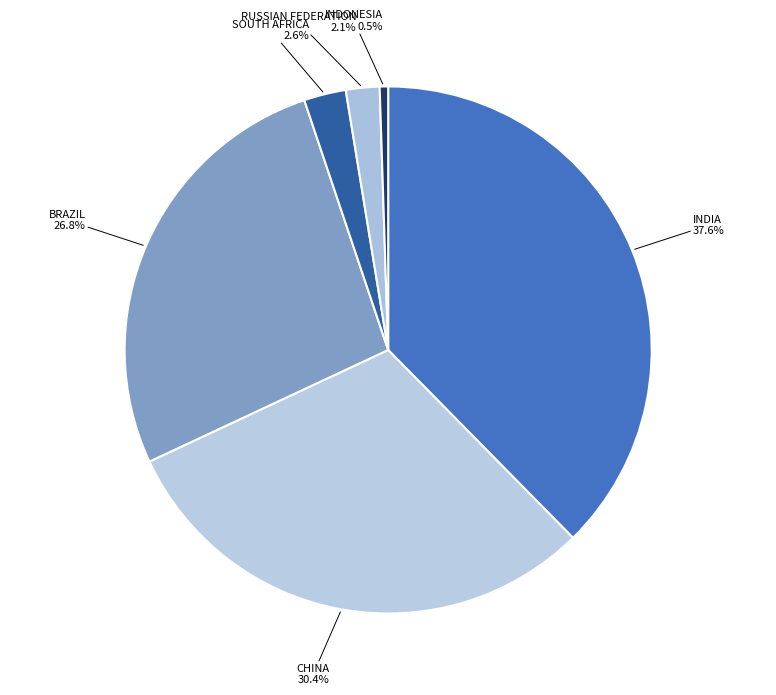

Which category has the smallest portion of the pie?

Indonesia